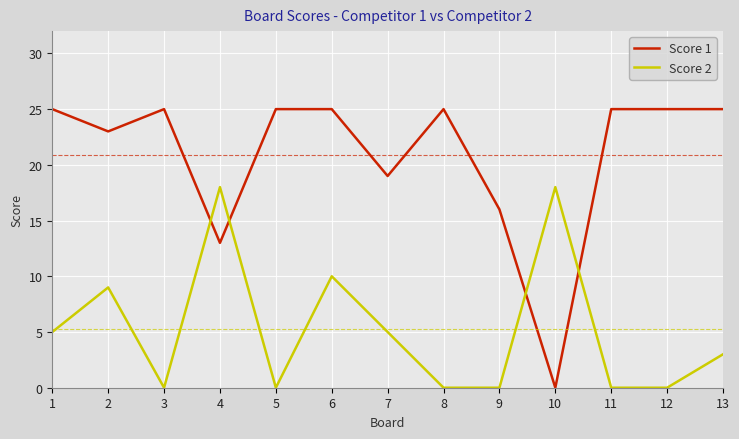

List the series in order of their peak value, lowest first.

Score 2, Score 1